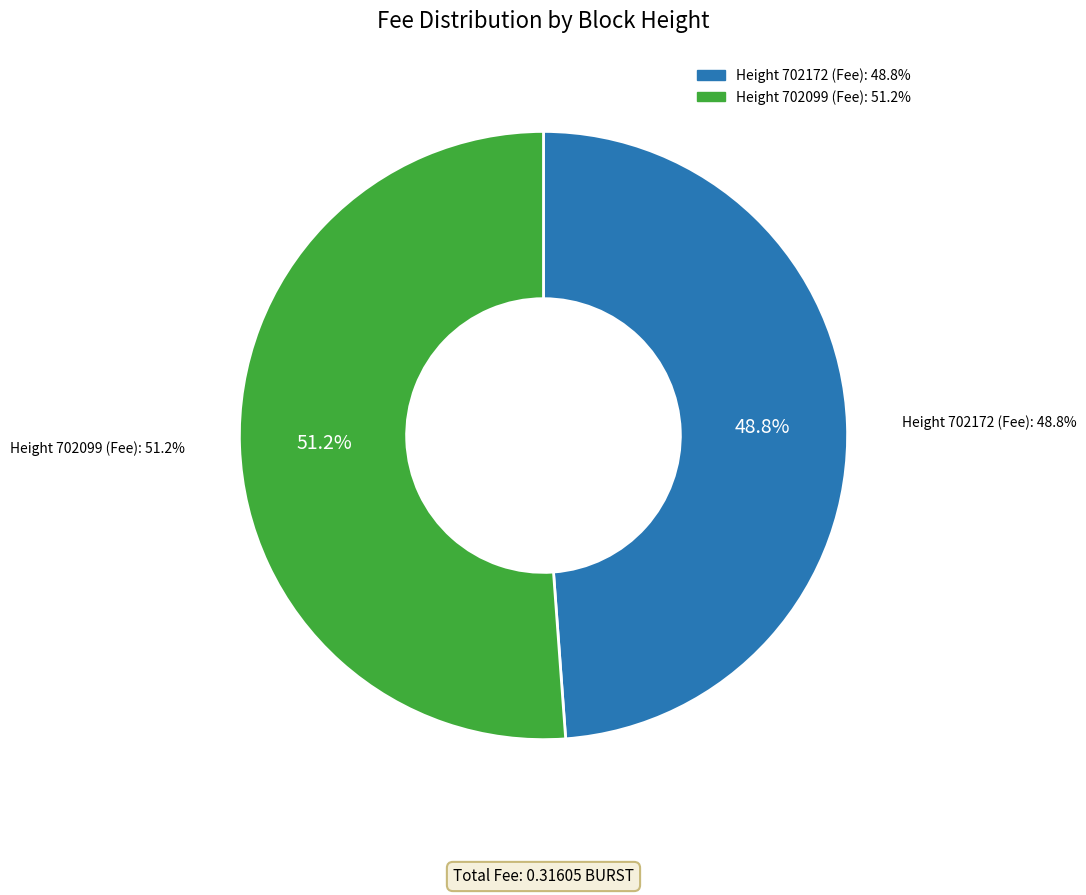

To the nearest percent, what percentage of the pie is 702099?

51%